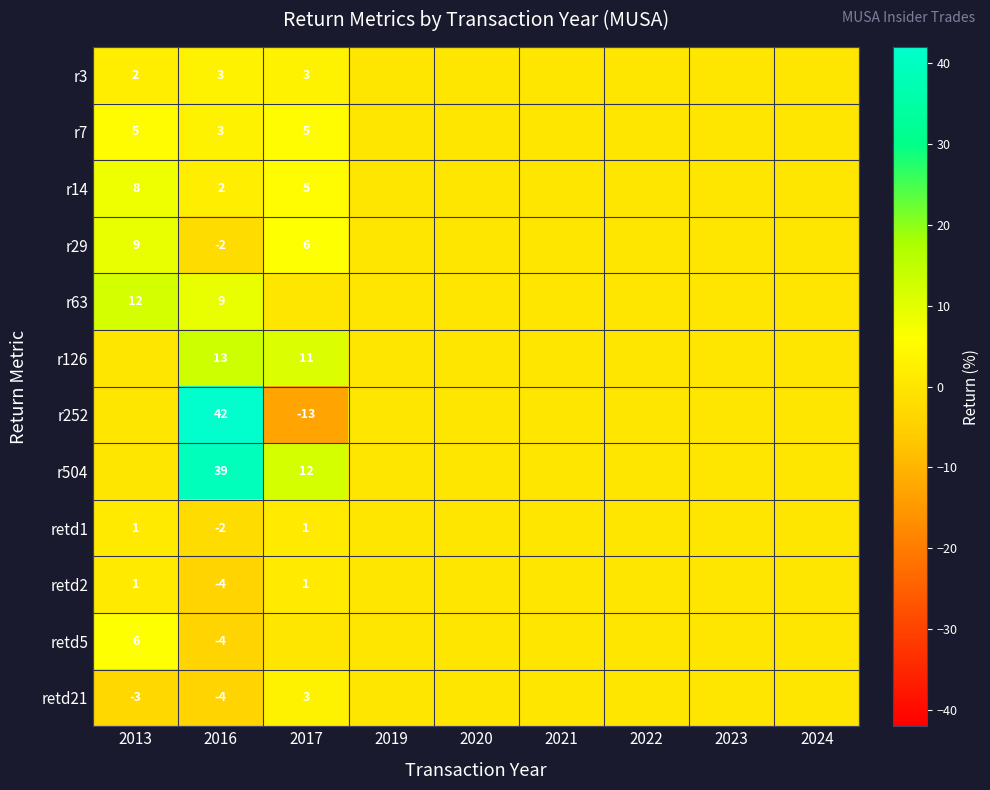

What is the difference between the highest and lowest values at 2016?

46